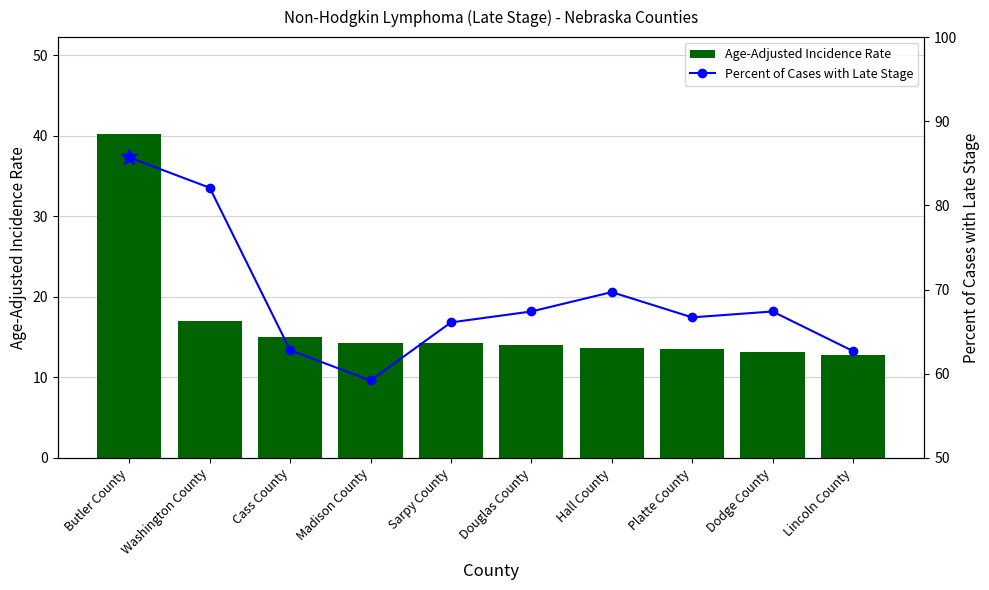

At which category is the sum across all series the highest?

Butler County